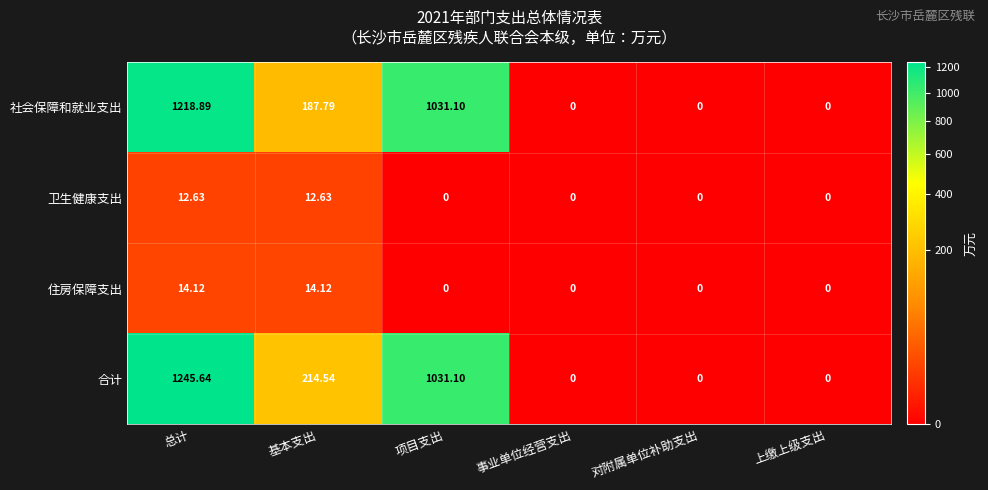

Which series has the largest range (max minus min)?

合计